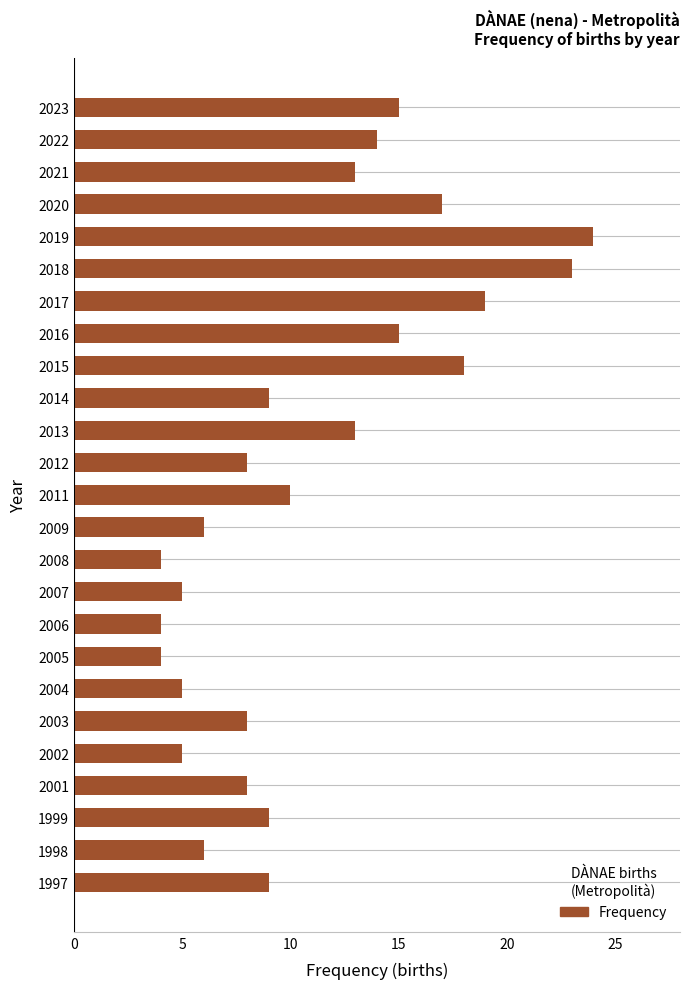

The chart shows a value of 11 at 2017. True or false?

False